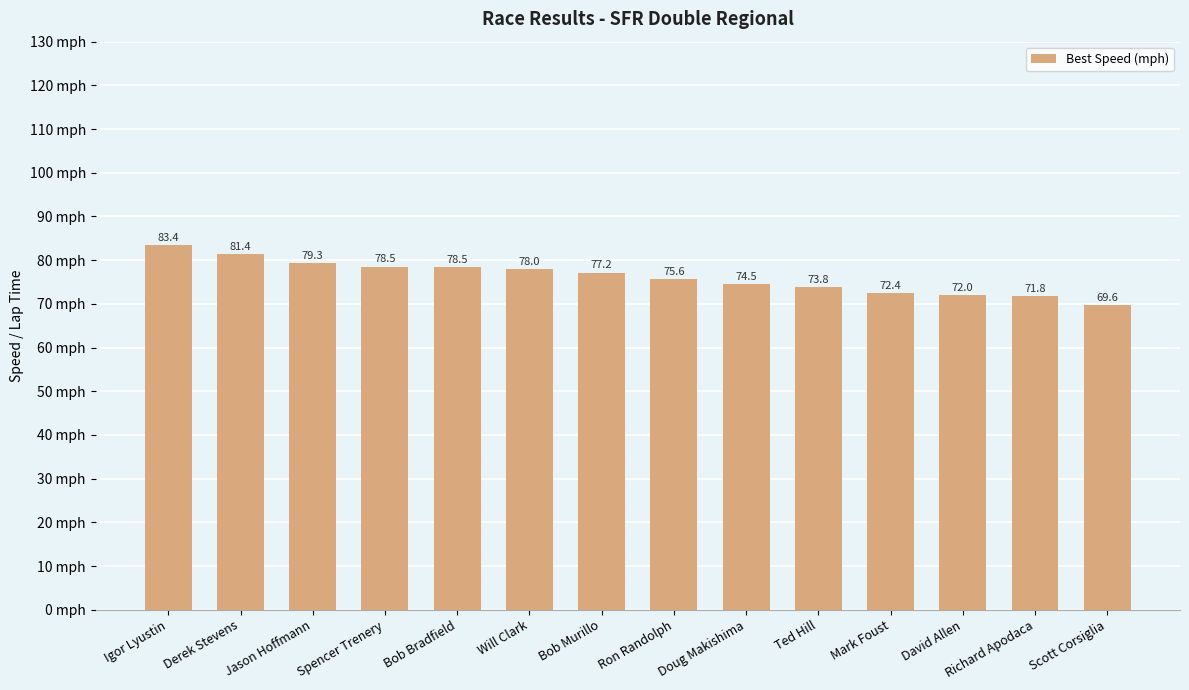

What is the ratio of the value at Ted Hill to the value at Spencer Trenery?

0.9